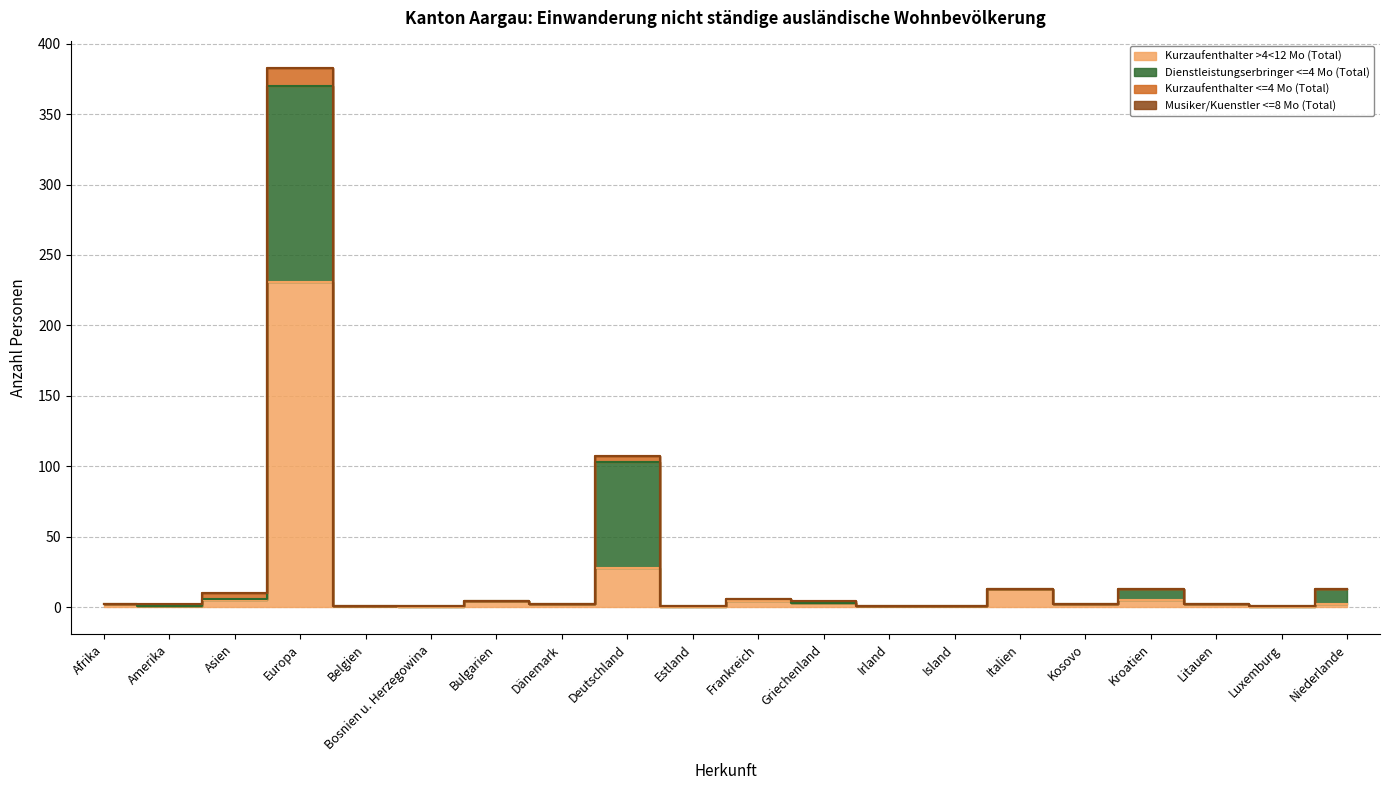

Between Bulgarien and Asien, which is larger?

Asien